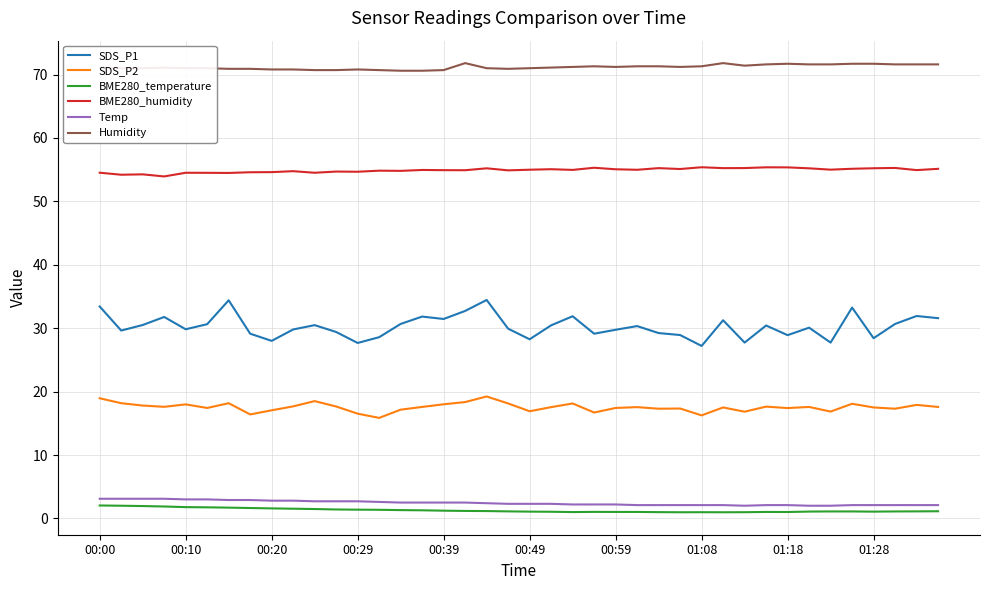

Which series has the largest total across all categories?

Humidity